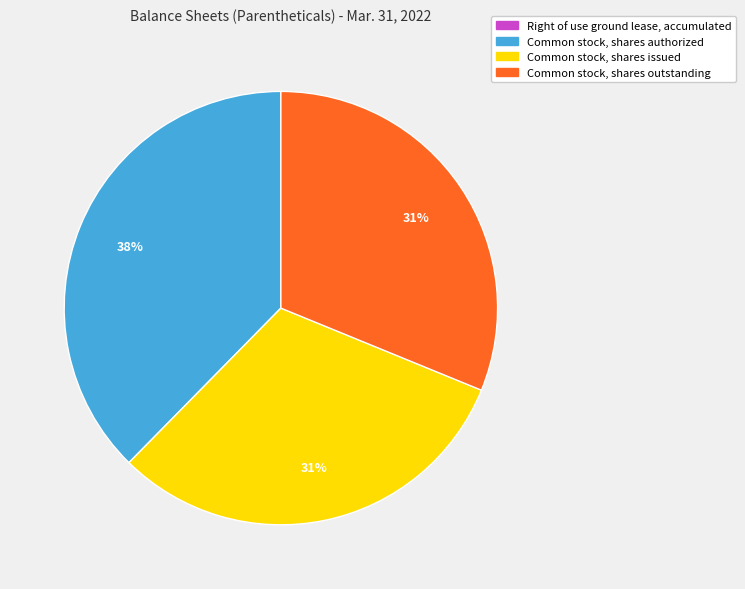

To the nearest percent, what percentage of the pie is Common stock, shares outstanding?

31%